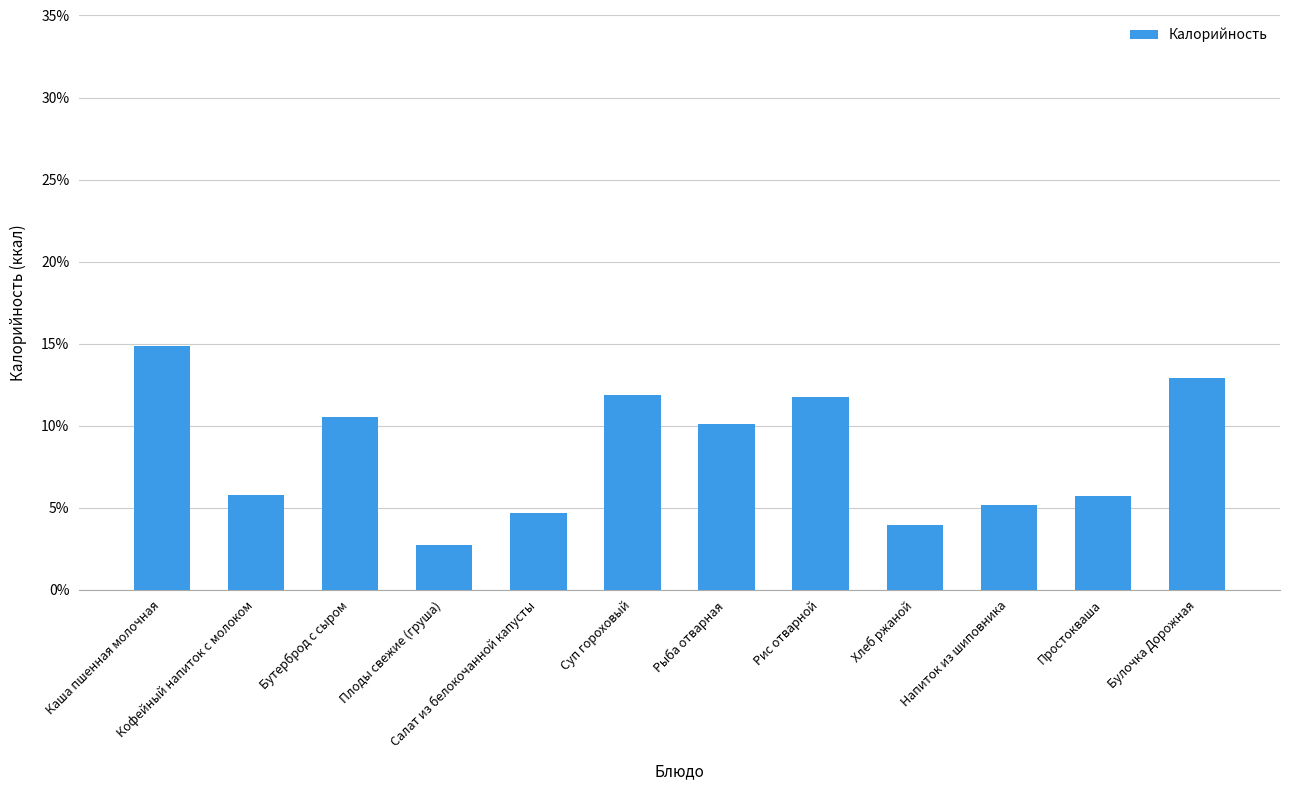

True or false: the data shows 3.0 at Напиток из шиповника.

False